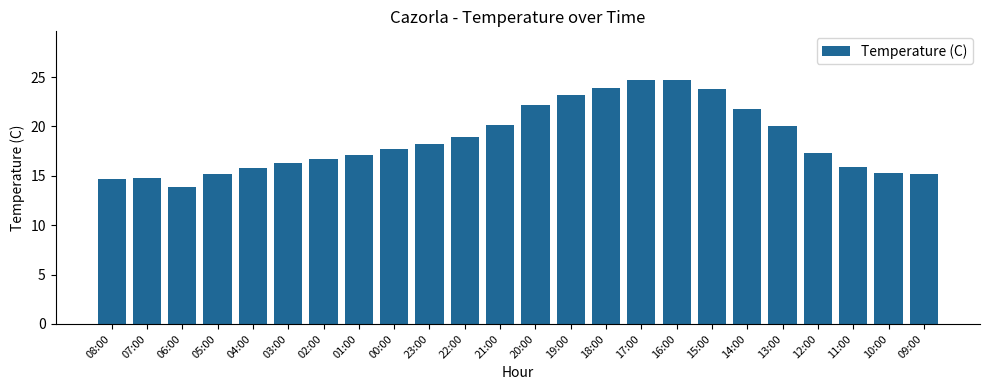

What is the difference between the maximum and second lowest values?

10.0